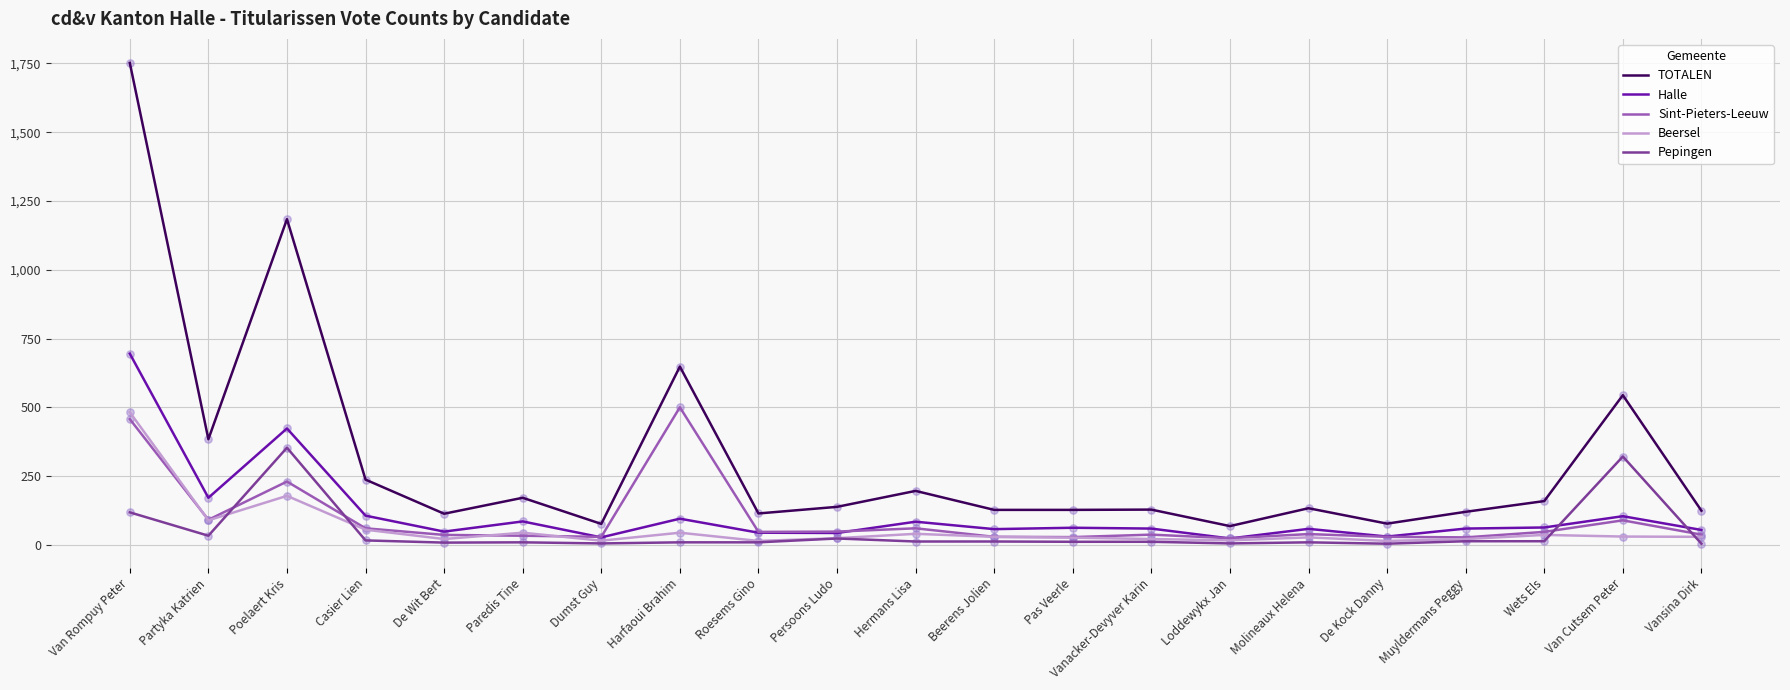

Which series has the largest total across all categories?

TOTALEN